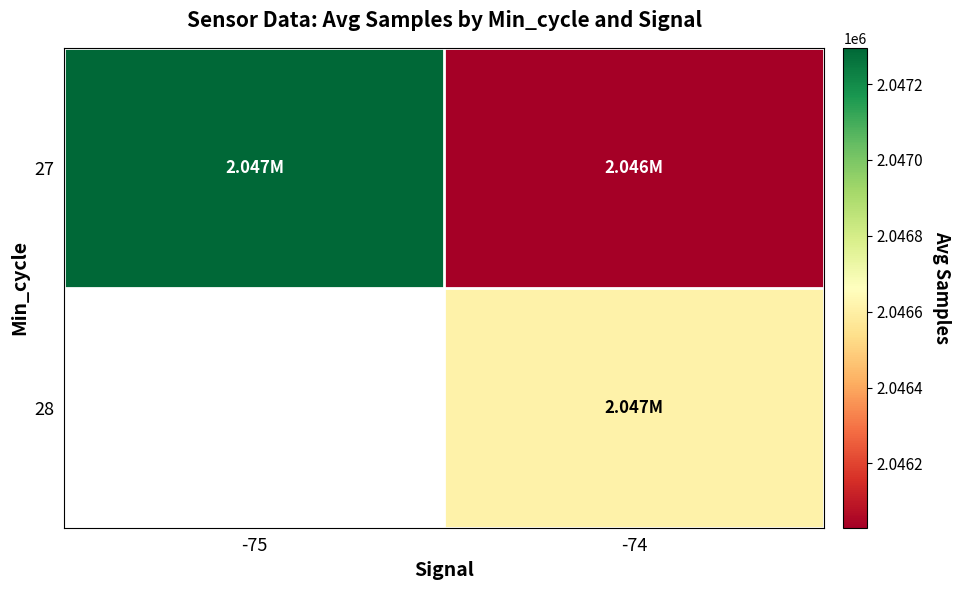

Which series has the widest spread of values?

27